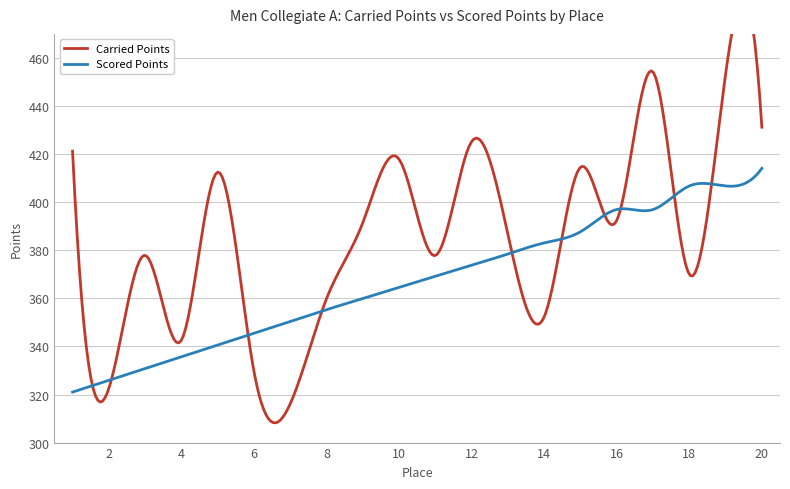

What is the value of the Scored Points point at the 17th from the left?

396.9